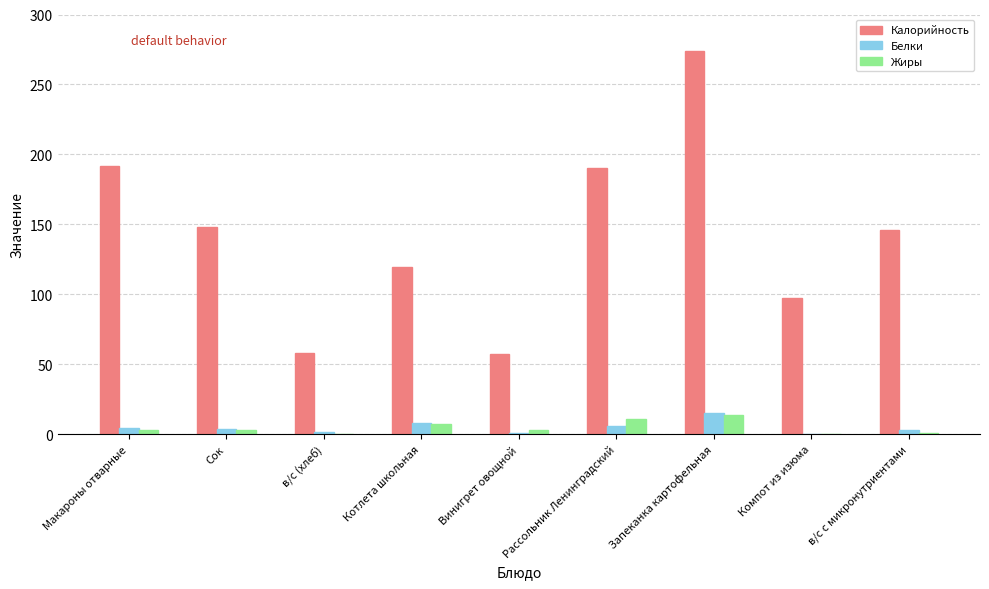

Is it true that Калорийность equals 131.5 at Рассольник Ленинградский?

False